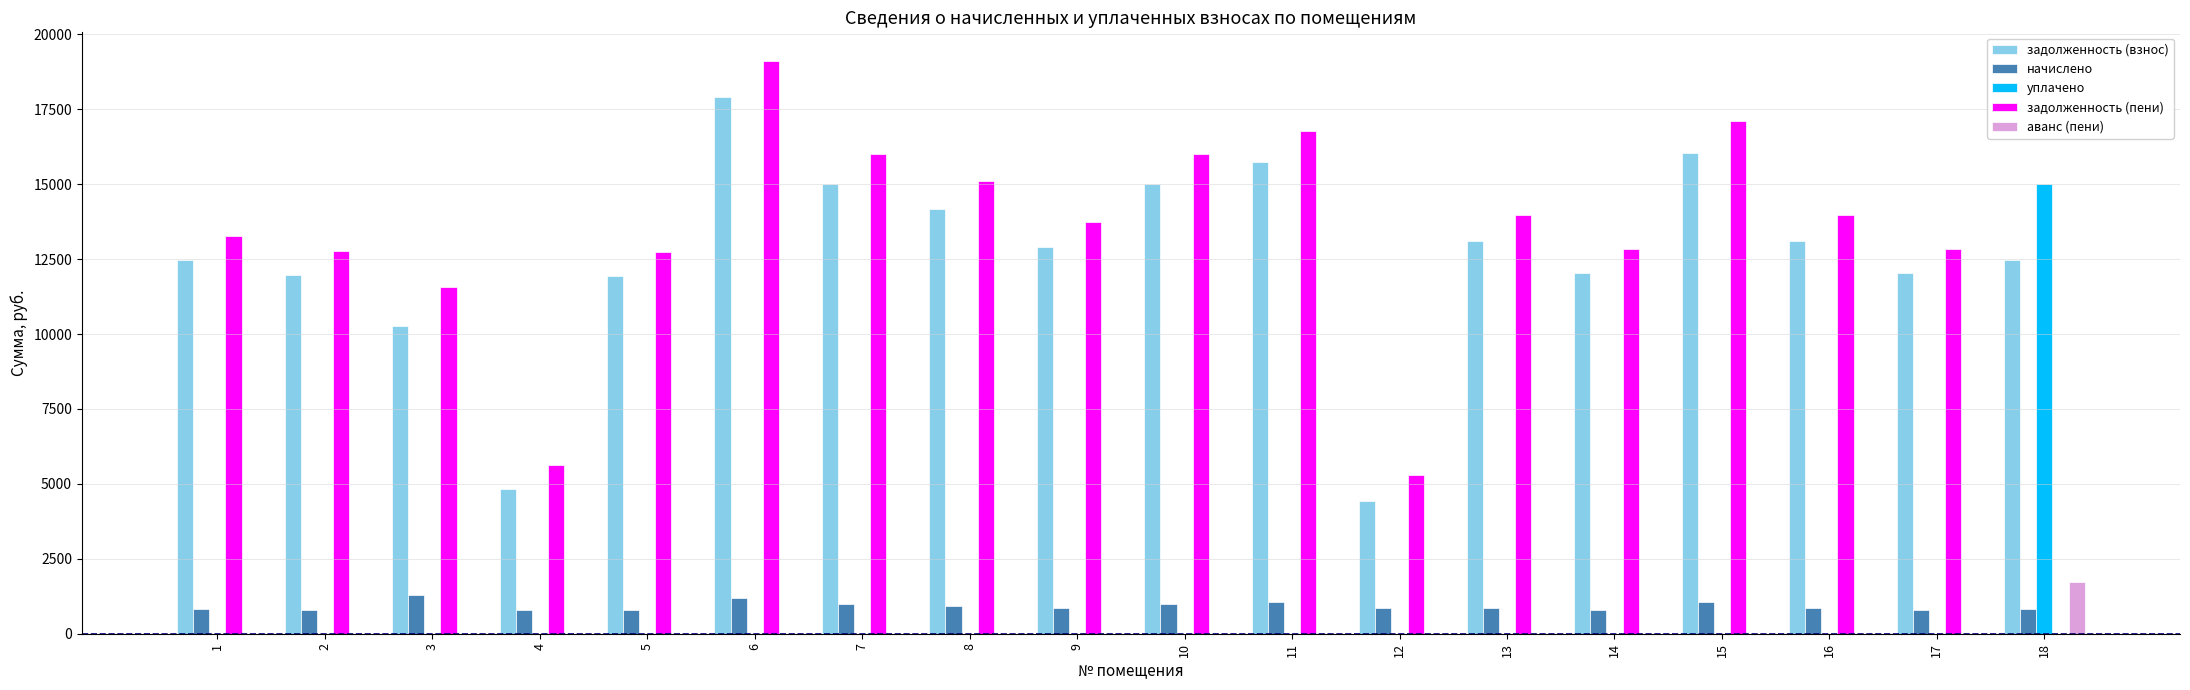

At which category does the chart reach its peak across all series?

6